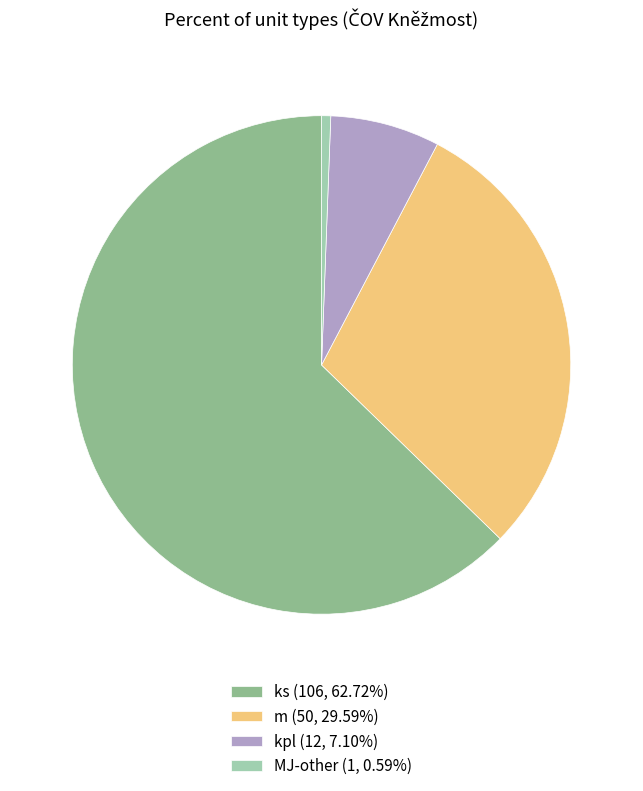

True or false: MJ accounts for 11% of the total.

False